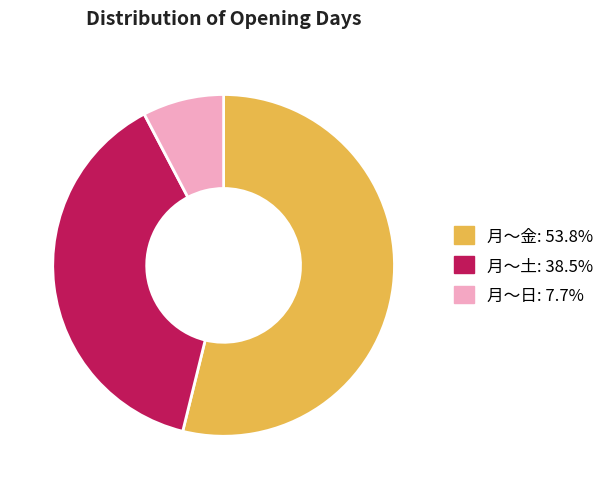

Does any single category account for the majority?

Yes